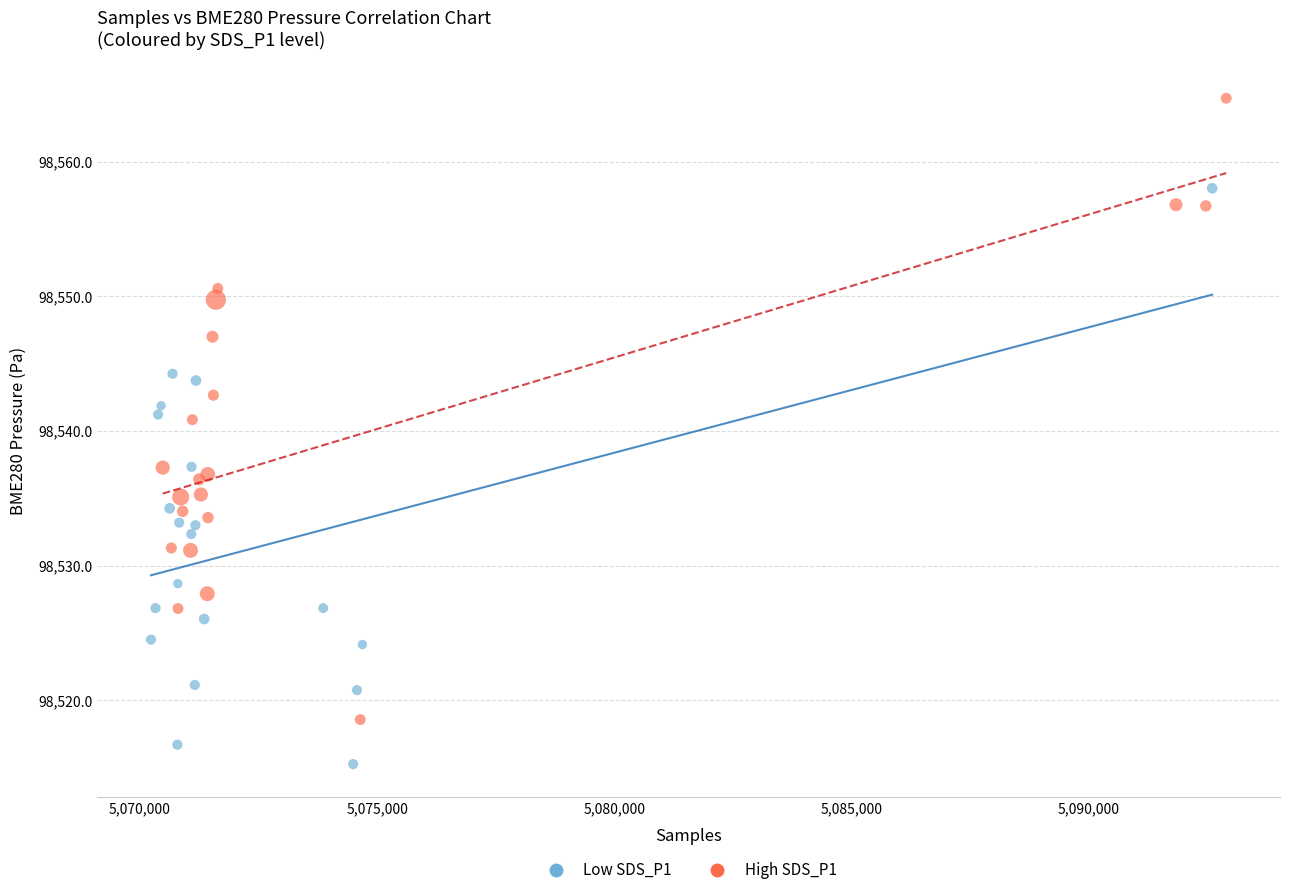

Which series reaches the minimum Y coordinate?

Low SDS_P1